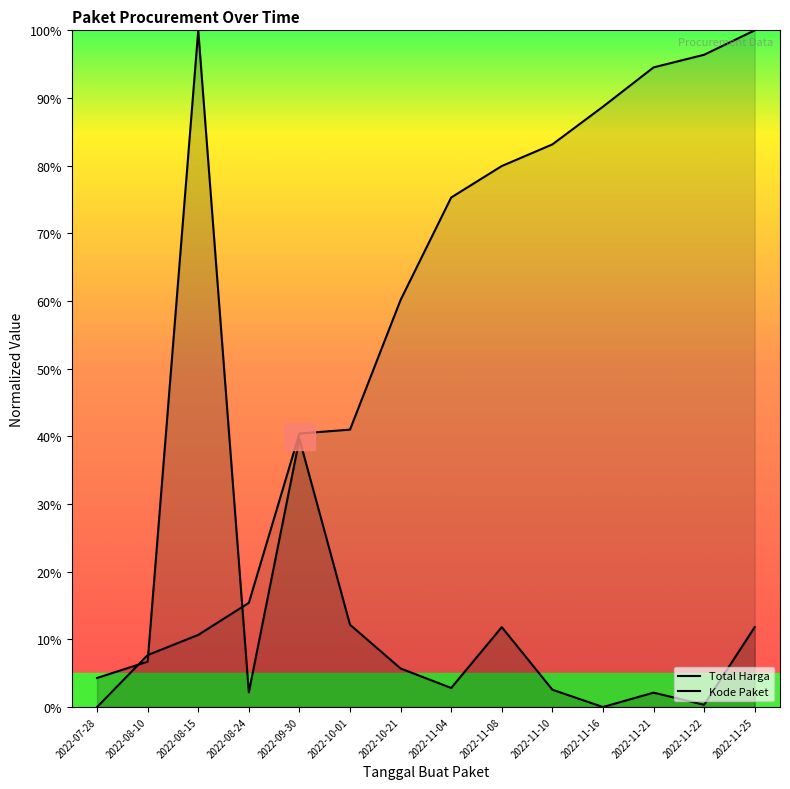

True or false: Total Harga and Kode Paket cross at least once.

True